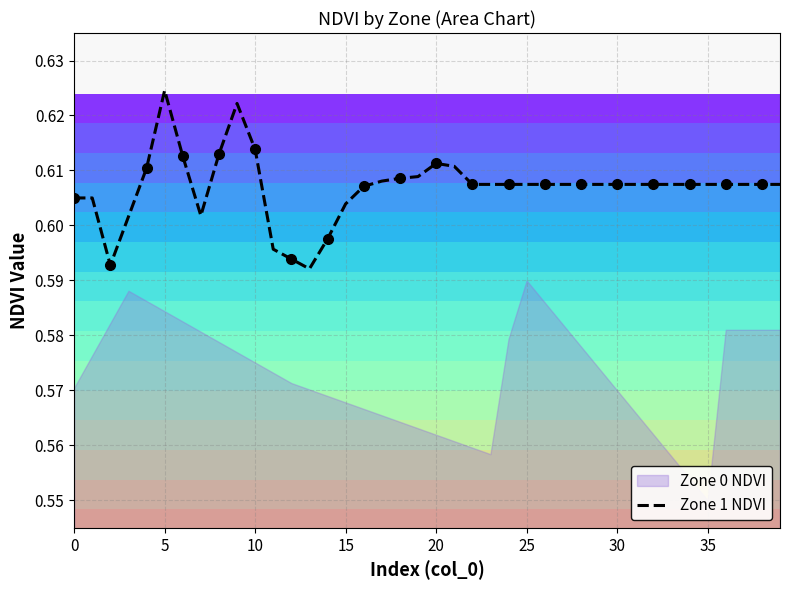

The Zone 1 NDVI series shows 0.2 at 35. True or false?

False